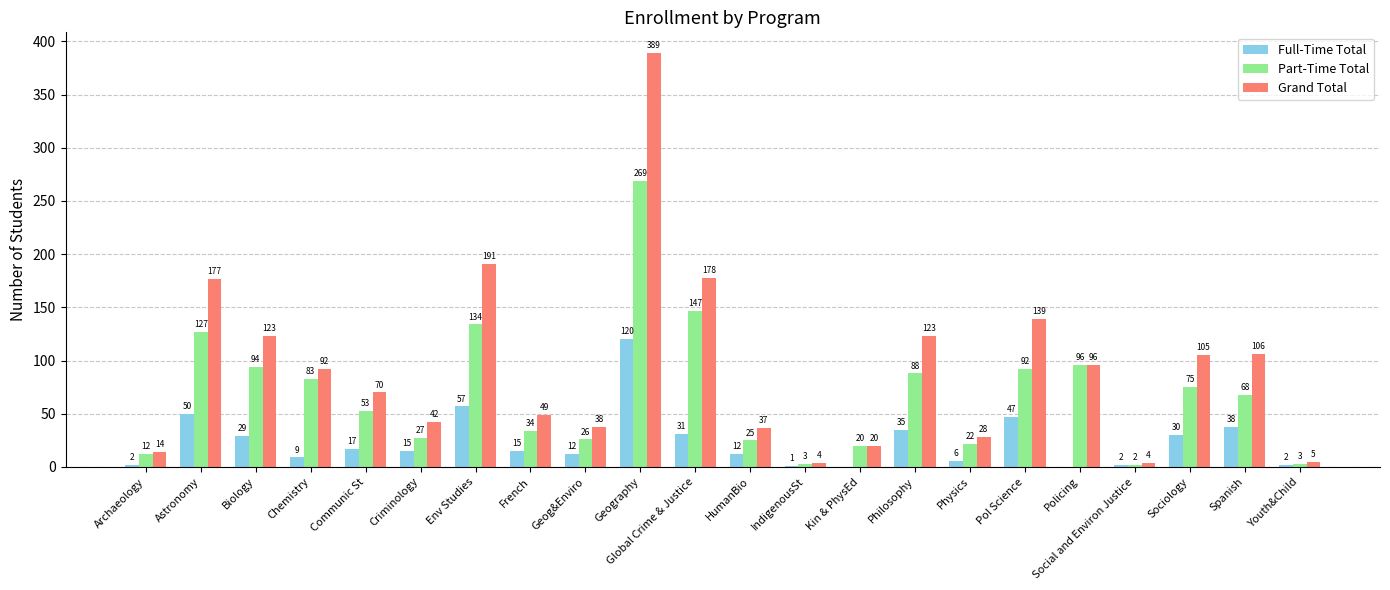

Reading left to right, transcribe all the data shown in this chart.

Full-Time Total: Archaeology=2	Astronomy=50	Biology=29	Chemistry=9	Communic St=17	Criminology=15	Env Studies=57	French=15	Geog&Enviro=12	Geography=120	Global Crime & Justice=31	HumanBio=12	IndigenousSt=1	Kin & PhysEd=0	Philosophy=35	Physics=6	Pol Science=47	Policing=0	Social and Environ Justice=2	Sociology=30	Spanish=38	Youth&Child=2
Part-Time Total: Archaeology=12	Astronomy=127	Biology=94	Chemistry=83	Communic St=53	Criminology=27	Env Studies=134	French=34	Geog&Enviro=26	Geography=269	Global Crime & Justice=147	HumanBio=25	IndigenousSt=3	Kin & PhysEd=20	Philosophy=88	Physics=22	Pol Science=92	Policing=96	Social and Environ Justice=2	Sociology=75	Spanish=68	Youth&Child=3
Grand Total: Archaeology=14	Astronomy=177	Biology=123	Chemistry=92	Communic St=70	Criminology=42	Env Studies=191	French=49	Geog&Enviro=38	Geography=389	Global Crime & Justice=178	HumanBio=37	IndigenousSt=4	Kin & PhysEd=20	Philosophy=123	Physics=28	Pol Science=139	Policing=96	Social and Environ Justice=4	Sociology=105	Spanish=106	Youth&Child=5